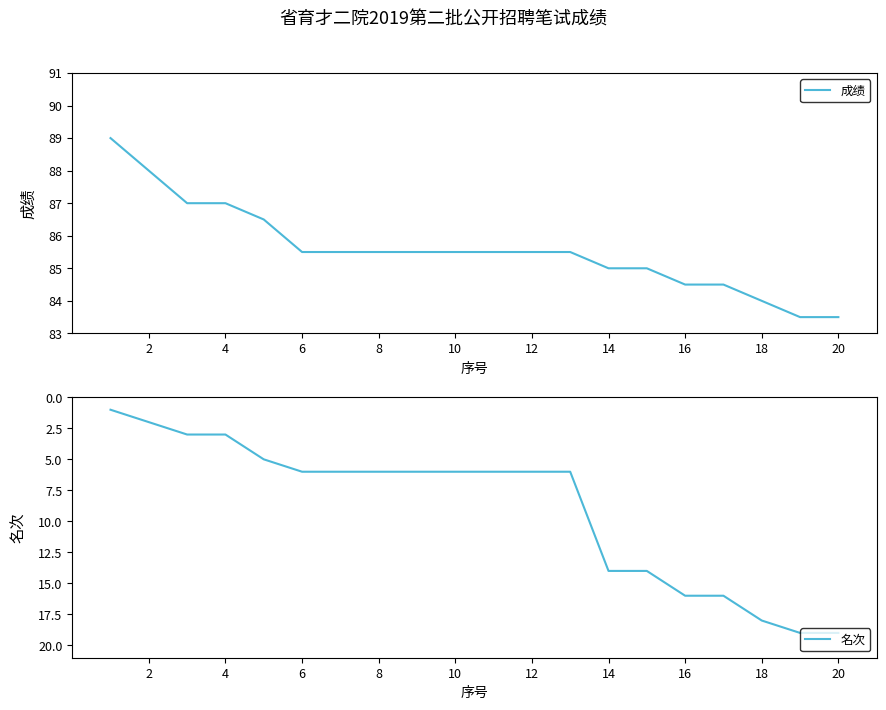

What are all the series names shown in the legend?

成绩, 名次